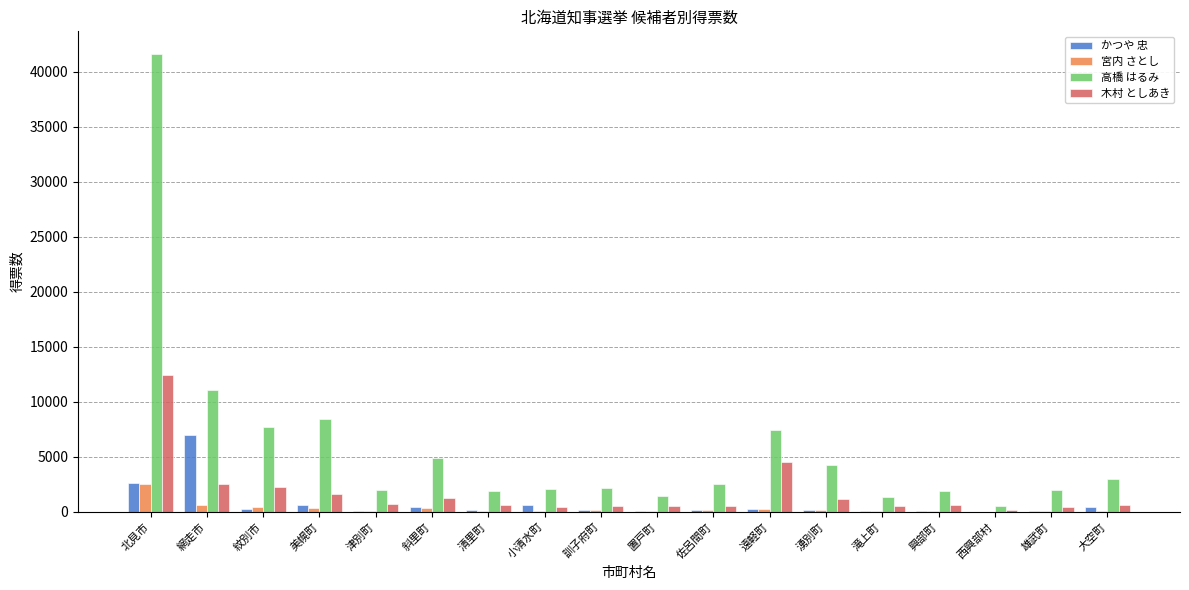

True or false: 木村 としあき has a value of 1521 at 遠軽町.

False